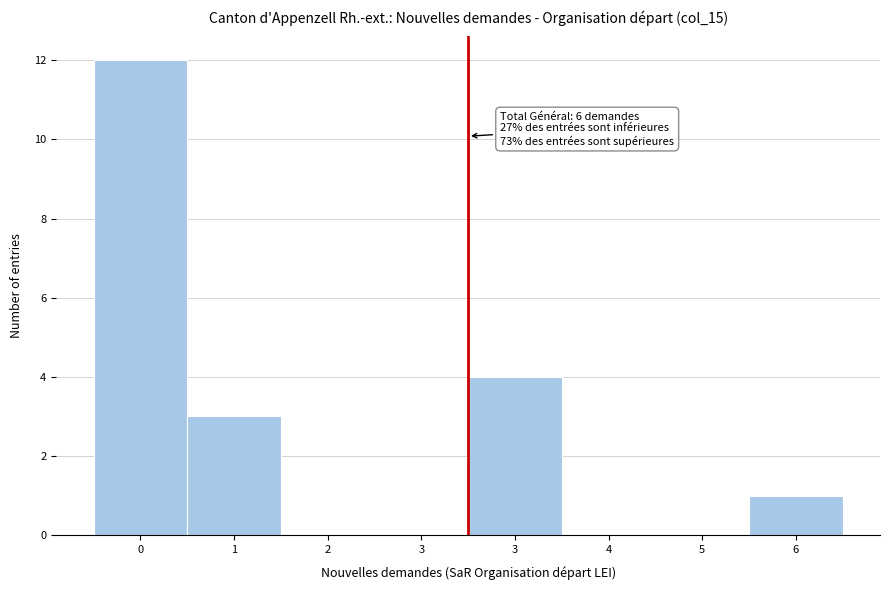

Are the bars horizontal?

No